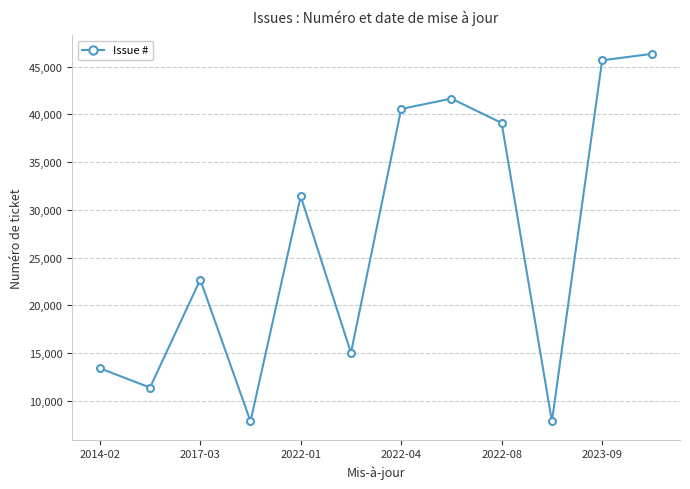

What is the smallest value displayed?

7859